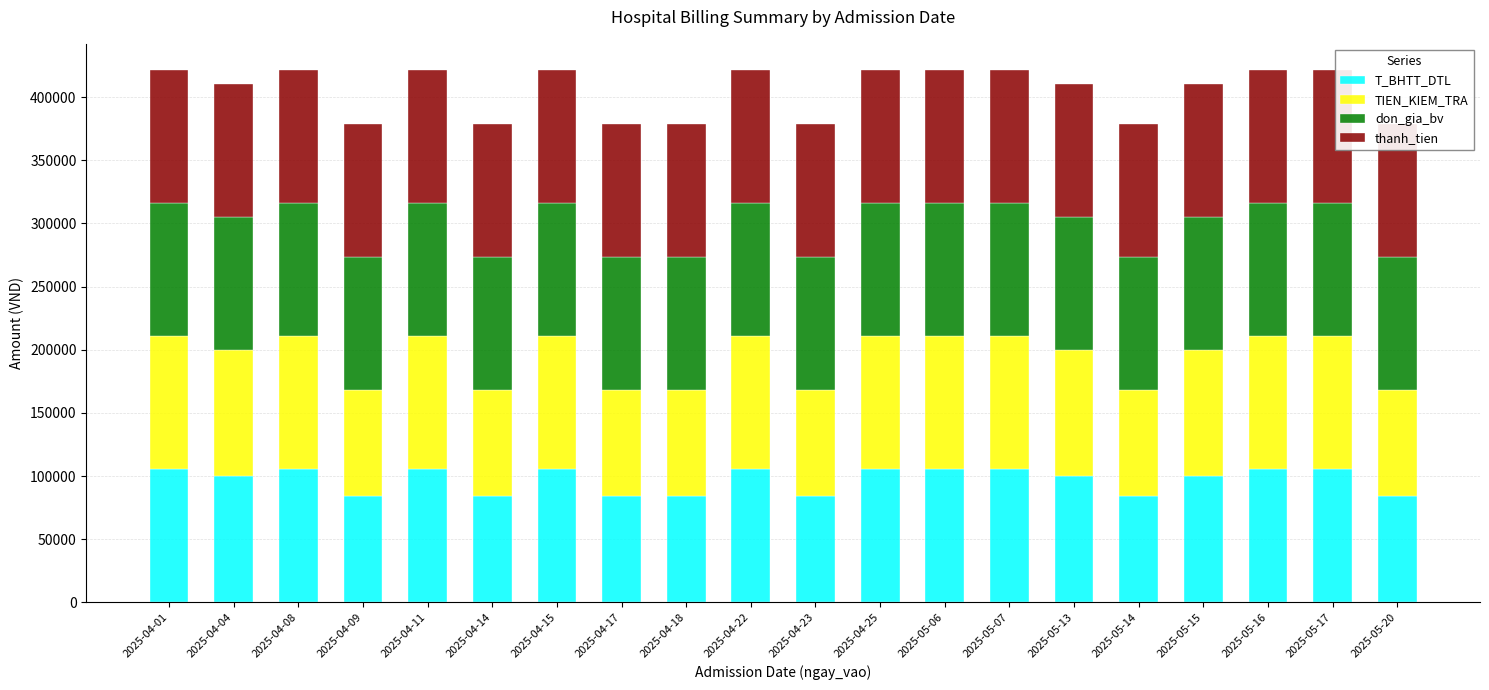

Which category has the highest value in the don_gia_bv series?

2025-04-01